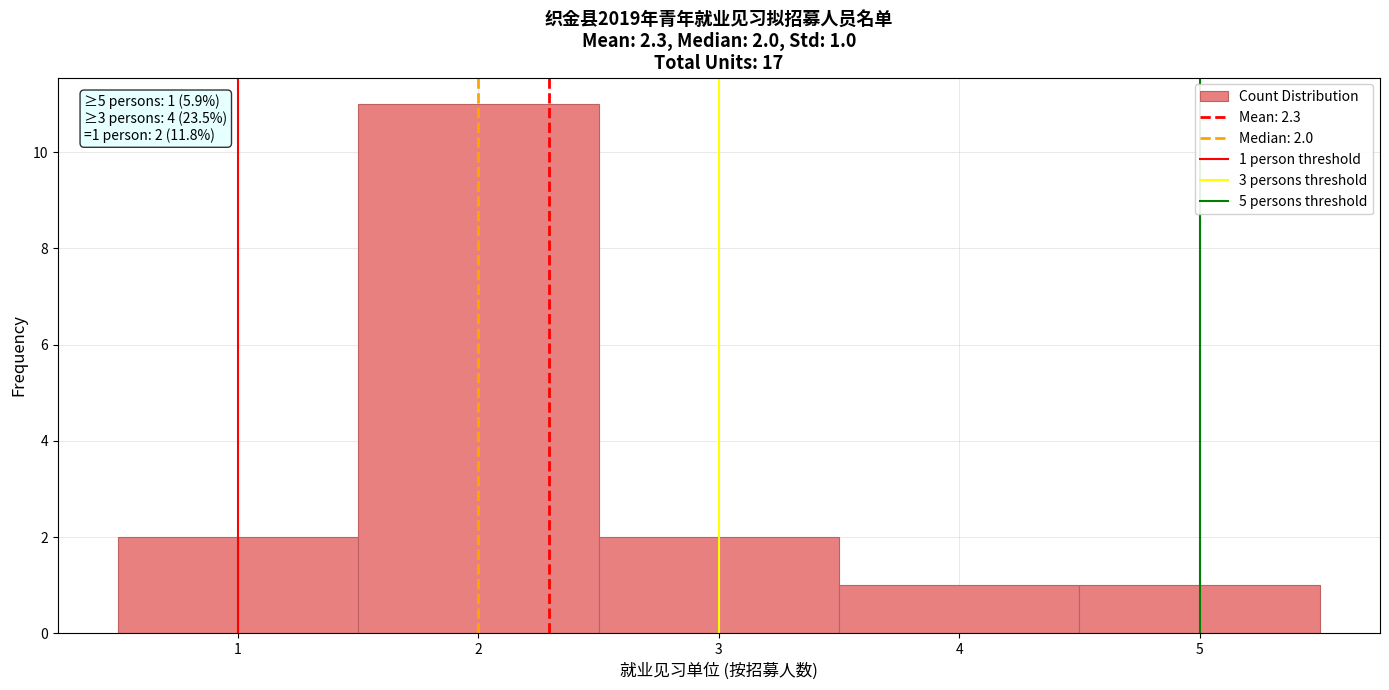

Which range on the x-axis has the tallest bar?

1.5 to 2.5